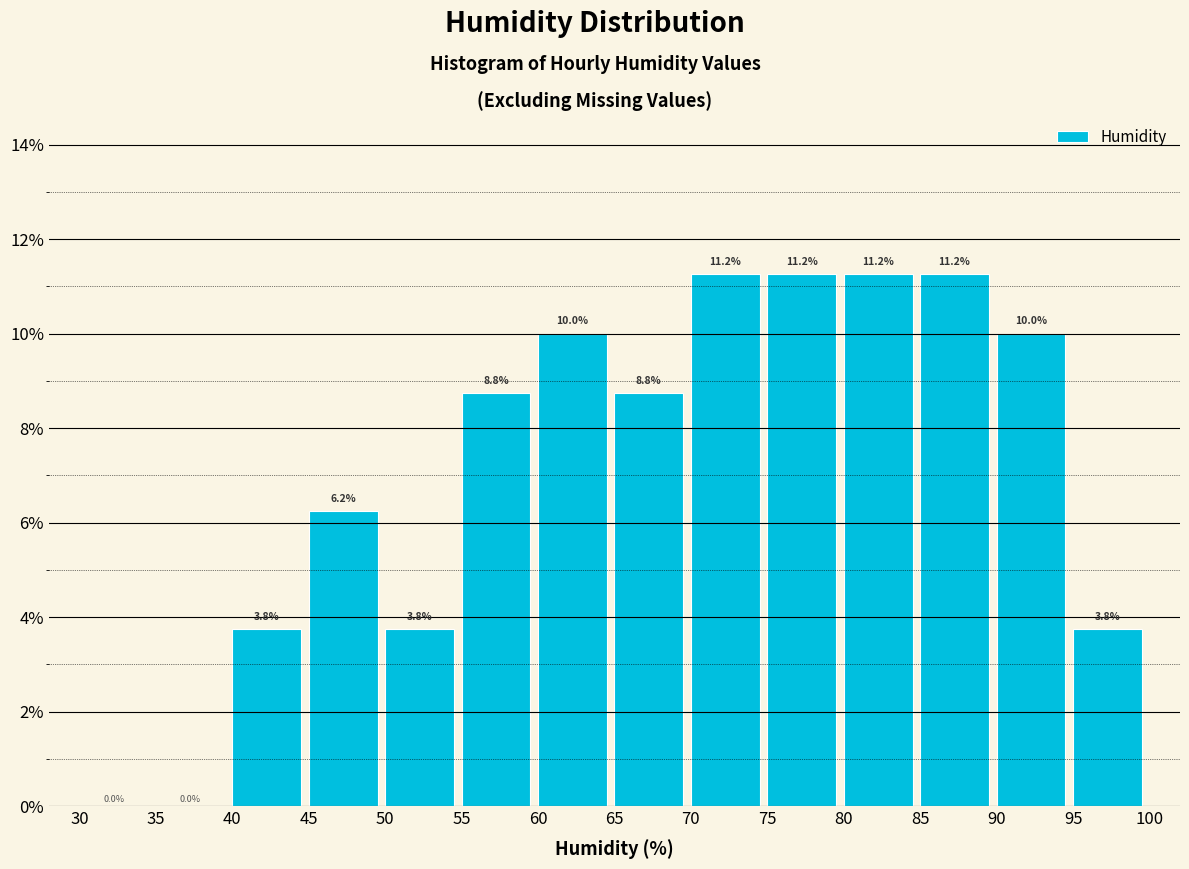

Reading left to right, transcribe this chart: for each bar, give the range it covers on the x-axis and its height.

30 to 35: 0.0
35 to 40: 0.0
40 to 45: 3.8
45 to 50: 6.2
50 to 55: 3.8
55 to 60: 8.8
60 to 65: 10.0
65 to 70: 8.8
70 to 75: 11.2
75 to 80: 11.2
80 to 85: 11.2
85 to 90: 11.2
90 to 95: 10.0
95 to 100: 3.8